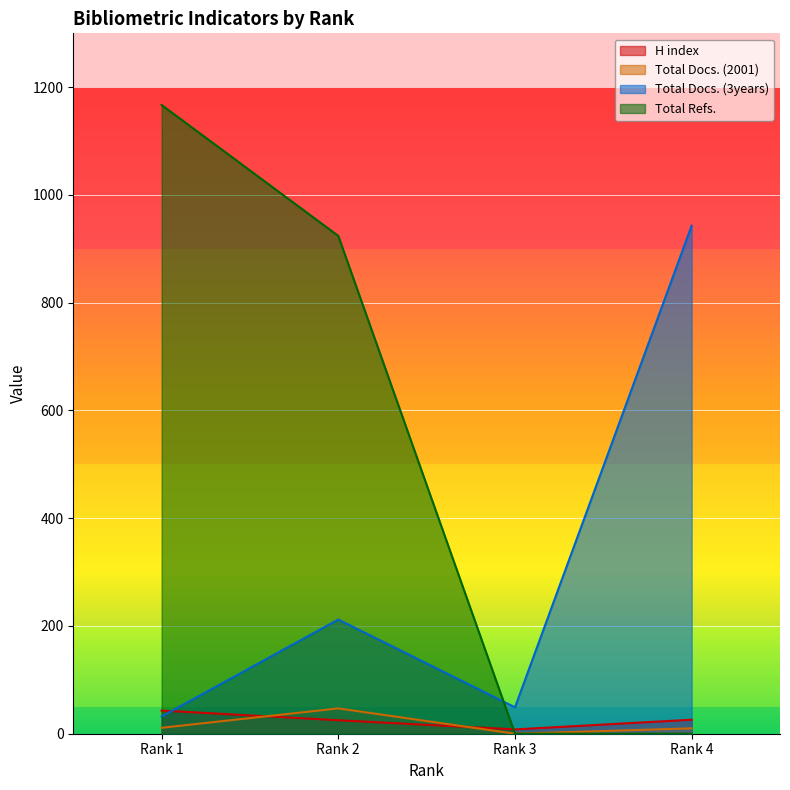

After their last crossing, which series has the higher values: Total Refs. or Total Docs. (3years)?

Total Docs. (3years)